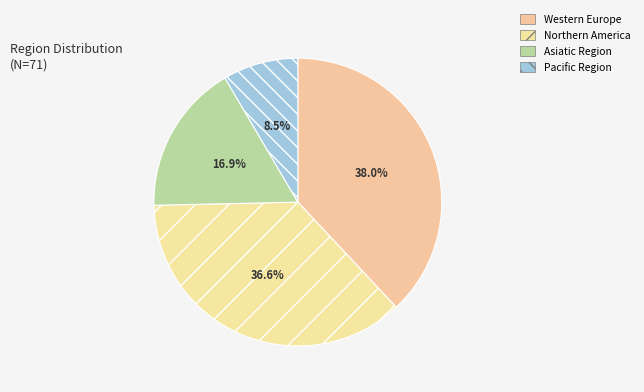

Does Western Europe account for over 50% of the chart?

No